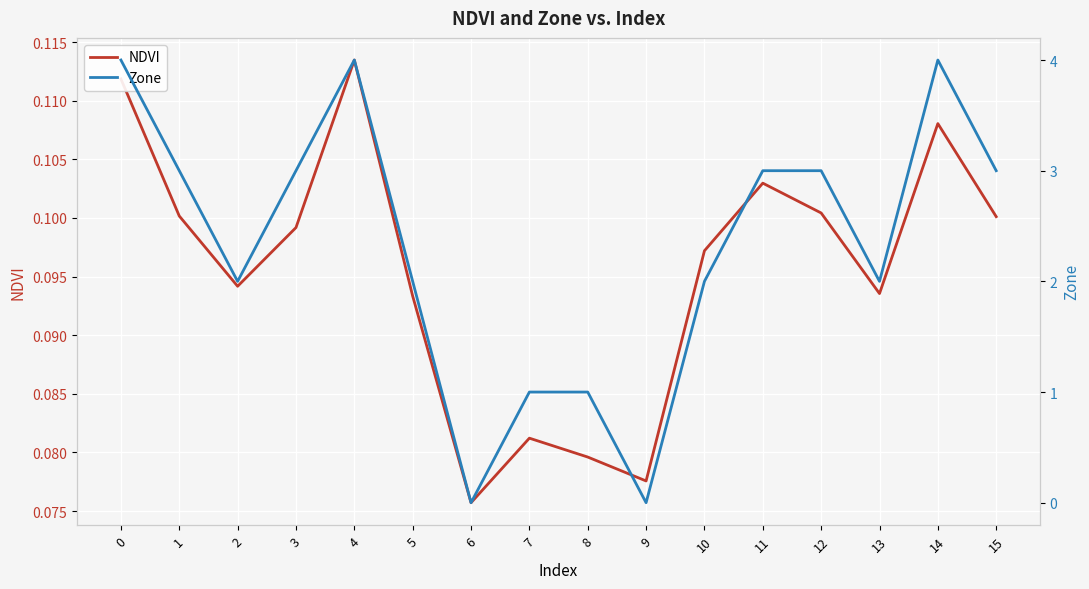

How many data points in Zone are above 3?

3